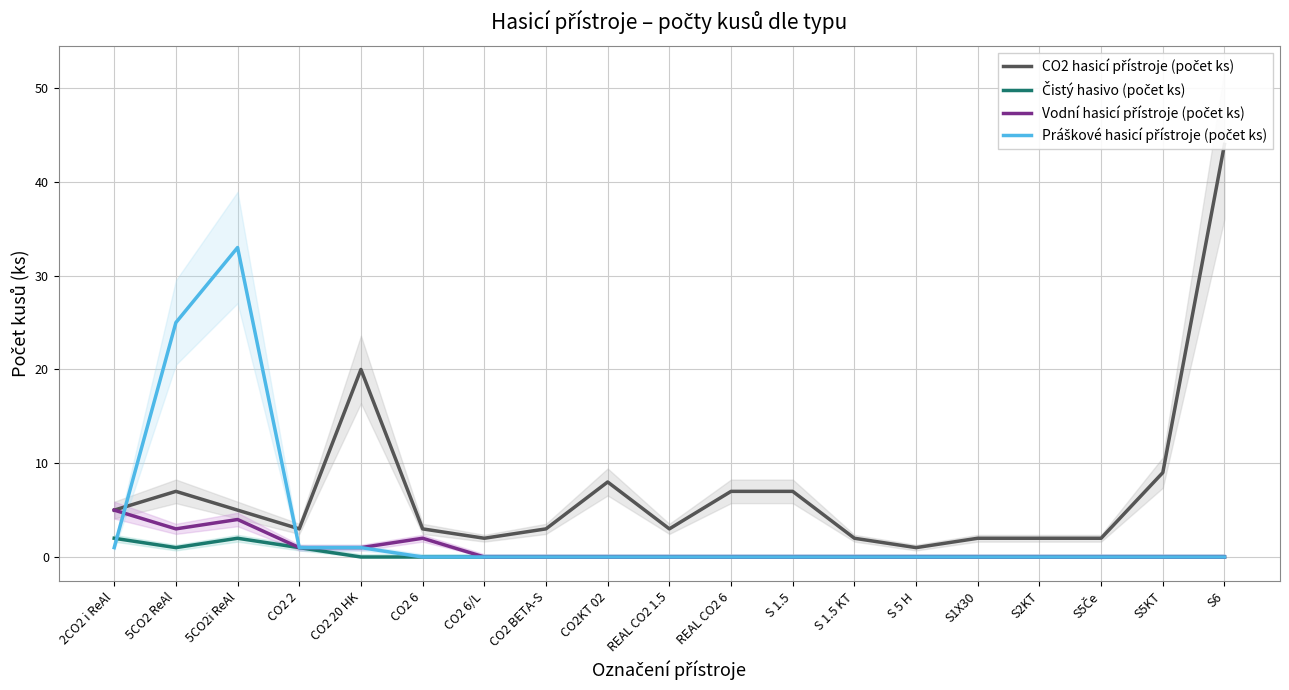

Rank the categories by Vodní hasicí přístroje (počet ks) value from highest to lowest.

2CO2 i ReAl, 5CO2i ReAl, 5CO2 ReAl, CO2 6, CO2 2, CO2 20 HK, CO2 6/L, CO2 BETA-S, CO2KT 02, REAL CO2 1.5, REAL CO2 6, S 1.5, S 1.5 KT, S 5 H, S1X30, S2KT, S5Če, S5KT, S6